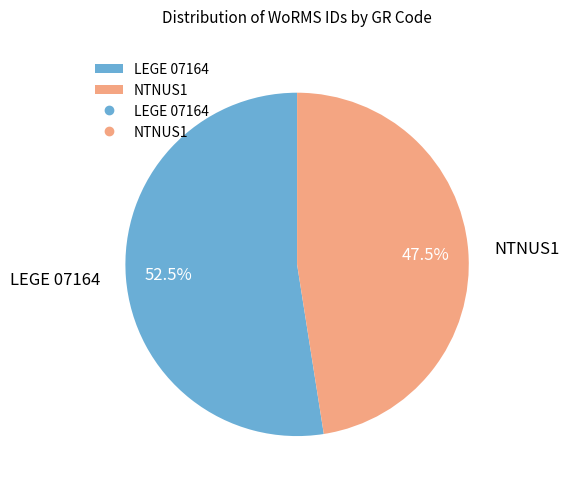

Approximately how many times larger is the value at NTNUS1 compared to LEGE 07164?

0.9